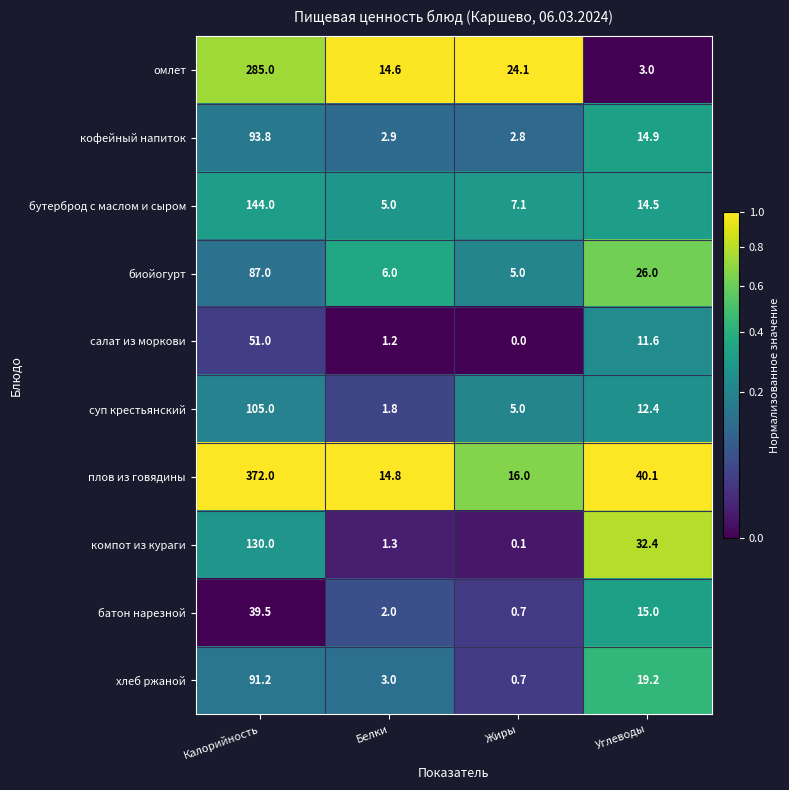

What is the sum of the бутерброд с маслом и сыром values at Жиры and Углеводы?

21.6